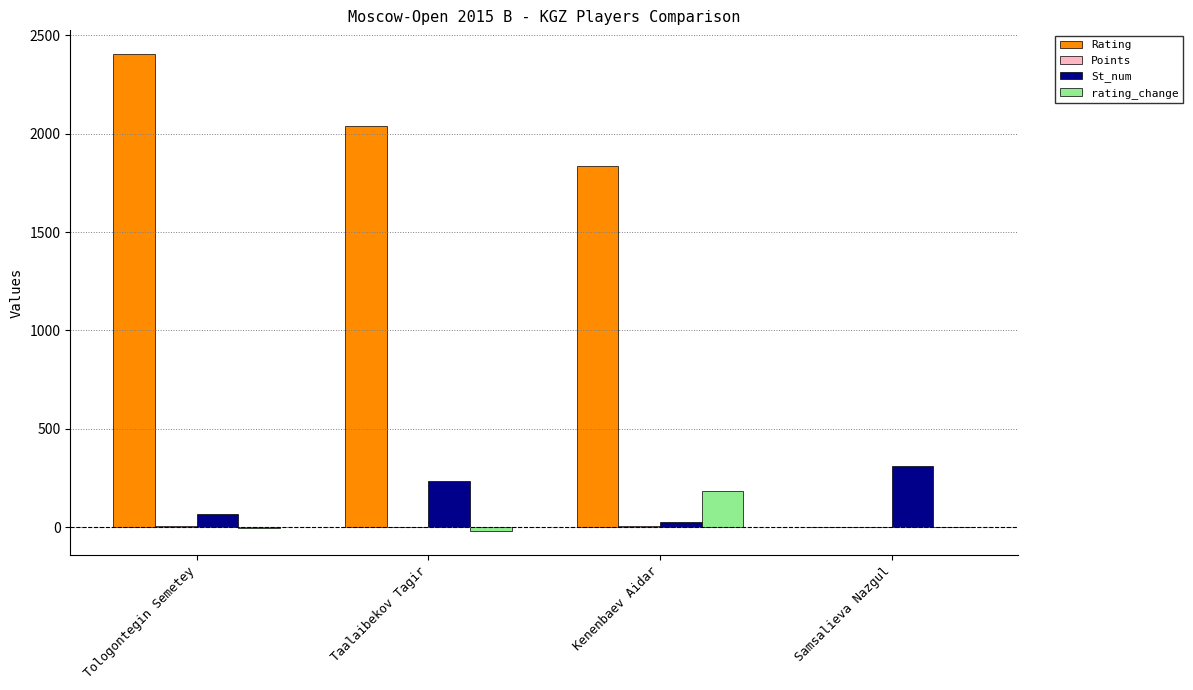

Between Kenenbaev Aidar and Samsalieva Nazgul, which series saw the biggest shift?

Rating